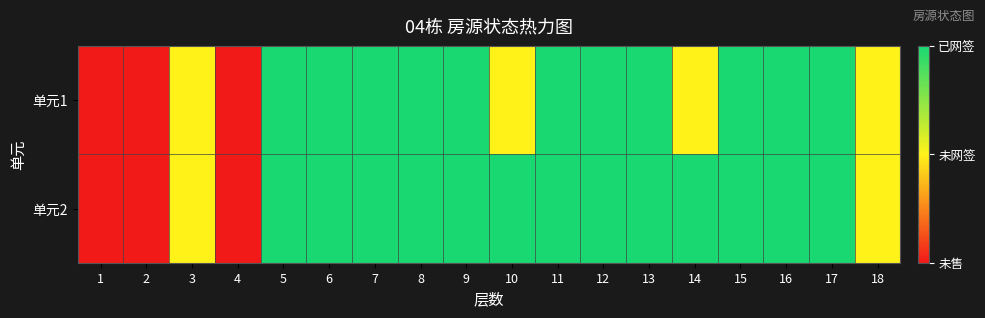

How many categories are shown in the chart?

18